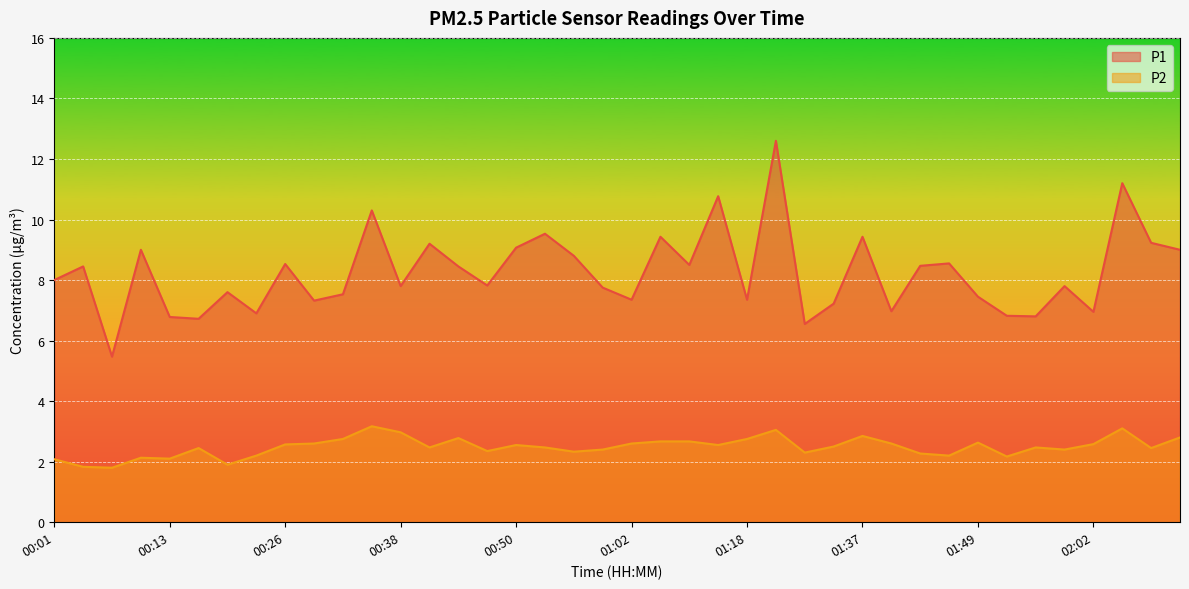

Between 00:35 and 01:21, which series saw the biggest shift?

P1